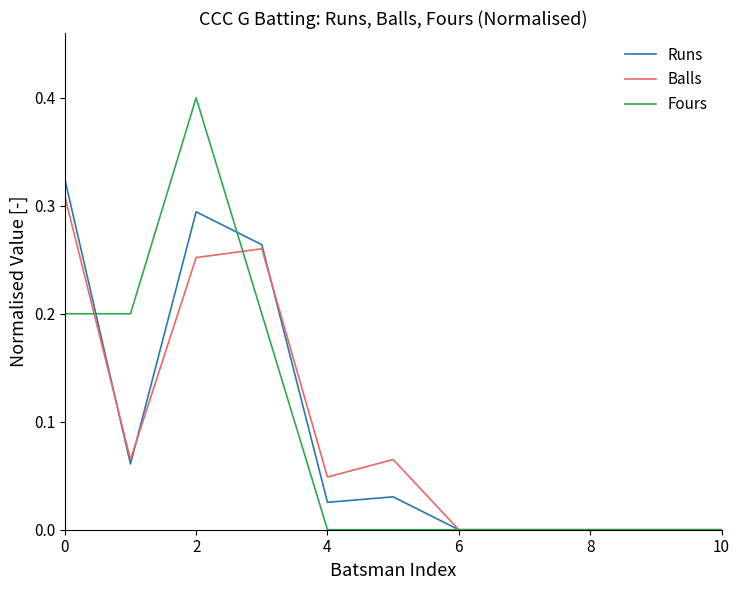

True or false: Runs and Fours intersect in this chart.

True